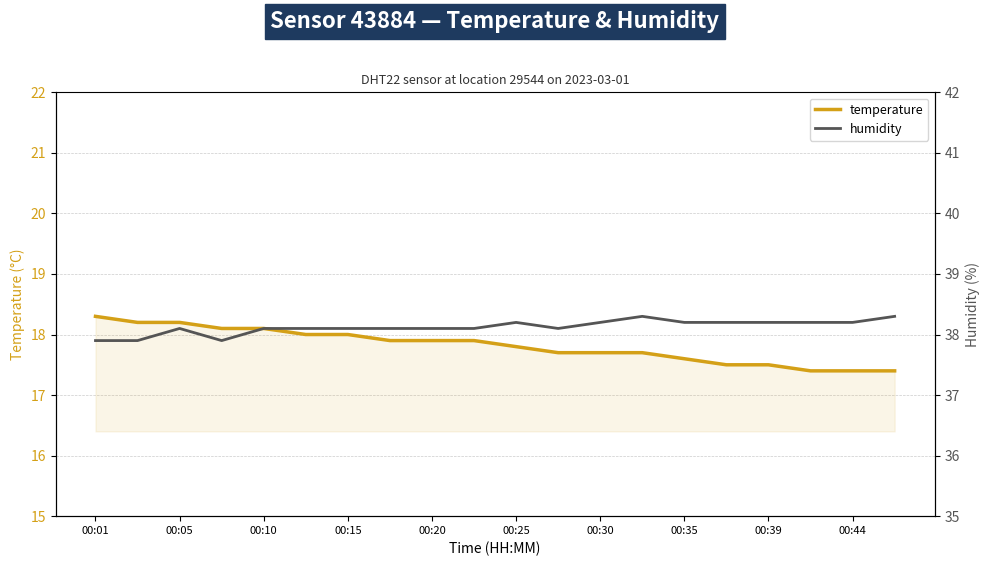

What is the lowest value of the temperature series?

17.4